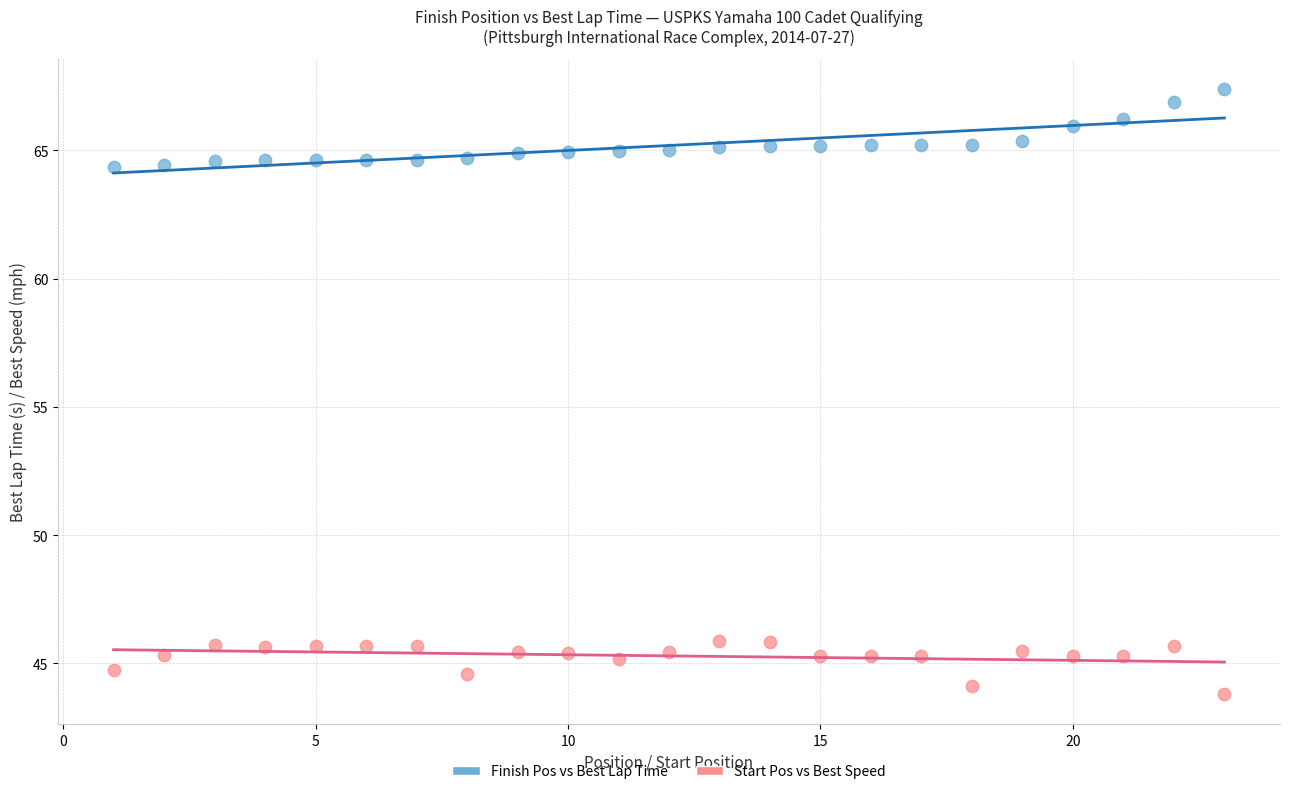

Which series contains the highest Y value?

Finish Pos vs Best Lap Time